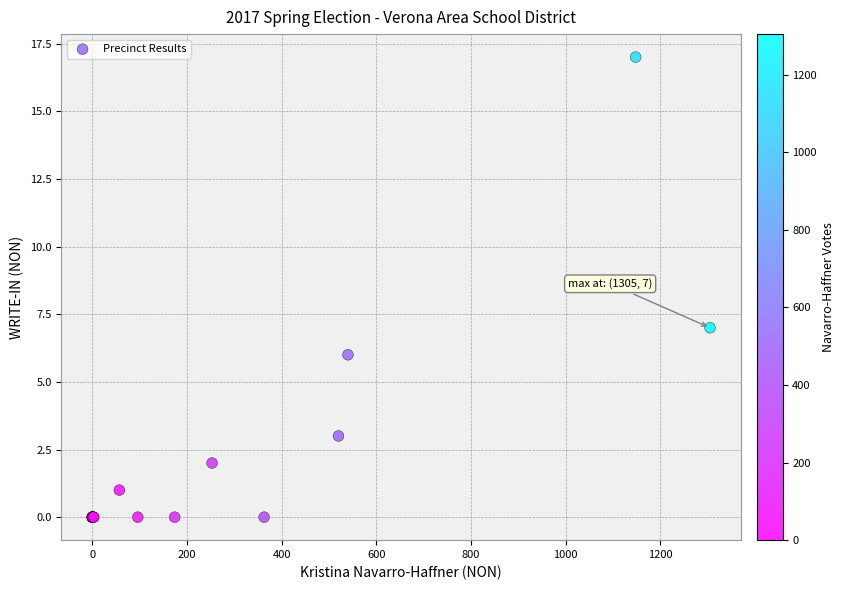

What Y value in the scatter plot is closest to 8?

7